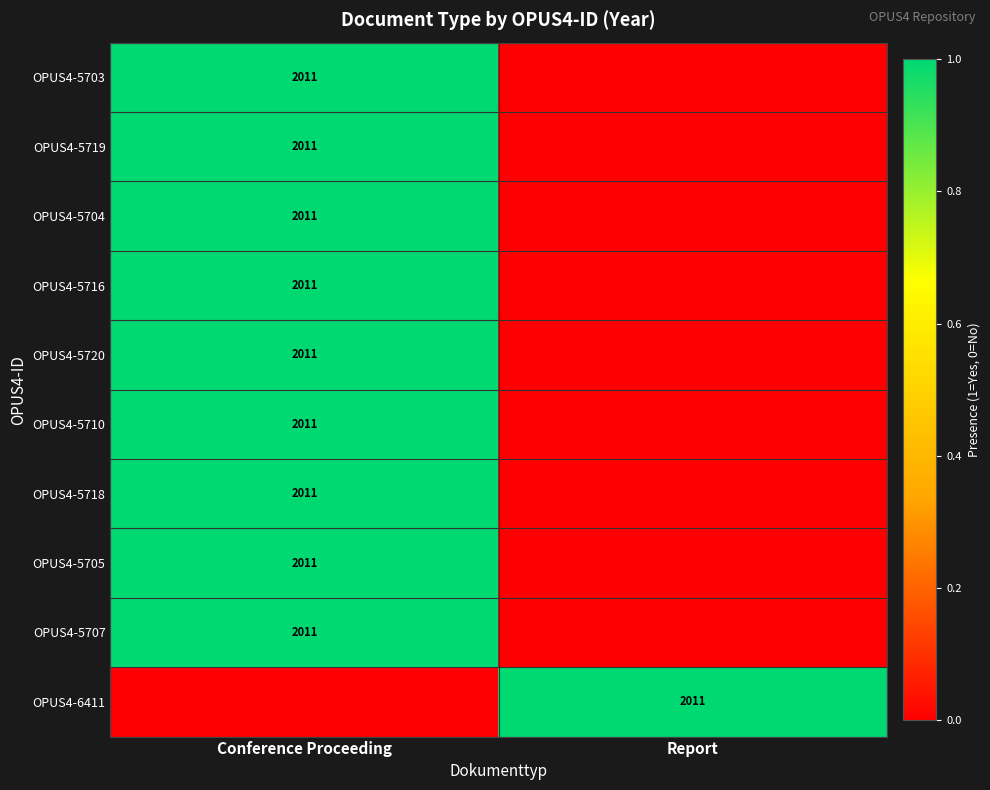

True or false: OPUS4-6411 has a value of 2656 at Report.

False